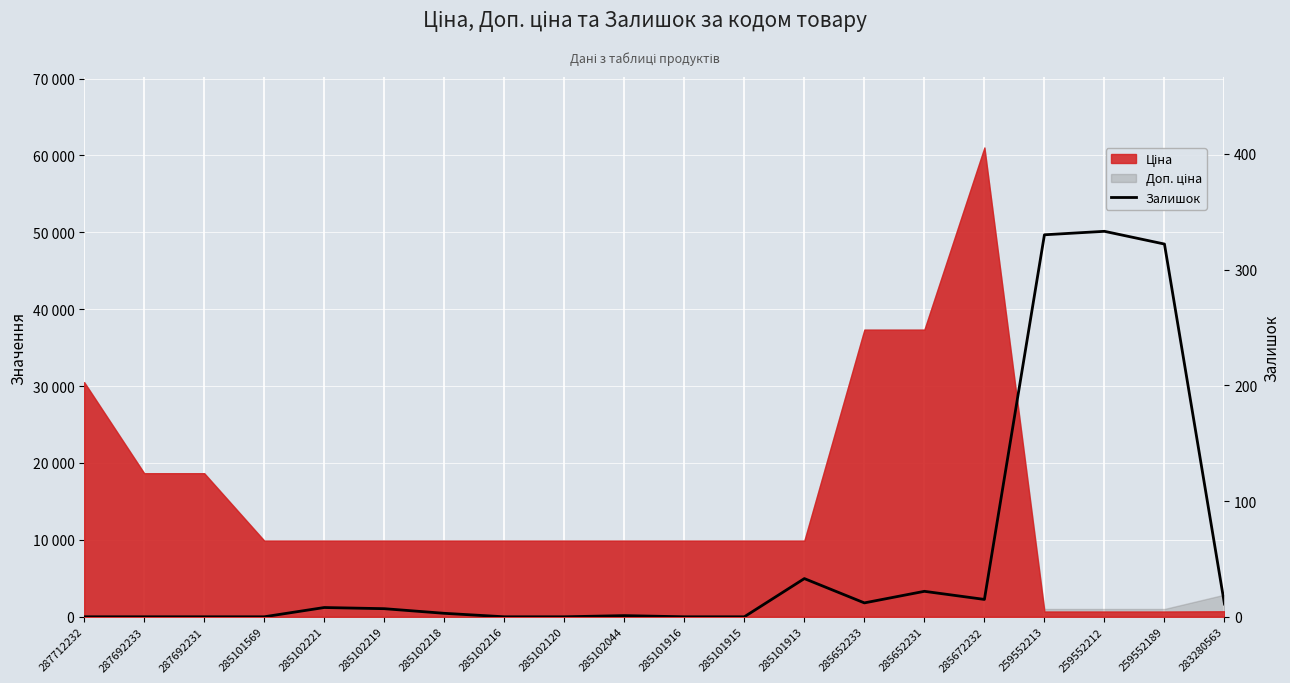

Reading left to right, transcribe all the data shown in this chart.

287712232=0	287692233=0	287692231=0	285101569=0	285102221=8	285102219=7	285102218=3	285102216=0	285102120=0	285102044=1	285101916=0	285101915=0	285101913=33	285652233=12	285652231=22	285672232=15	259552213=330	259552212=333	259552189=322	283280563=11